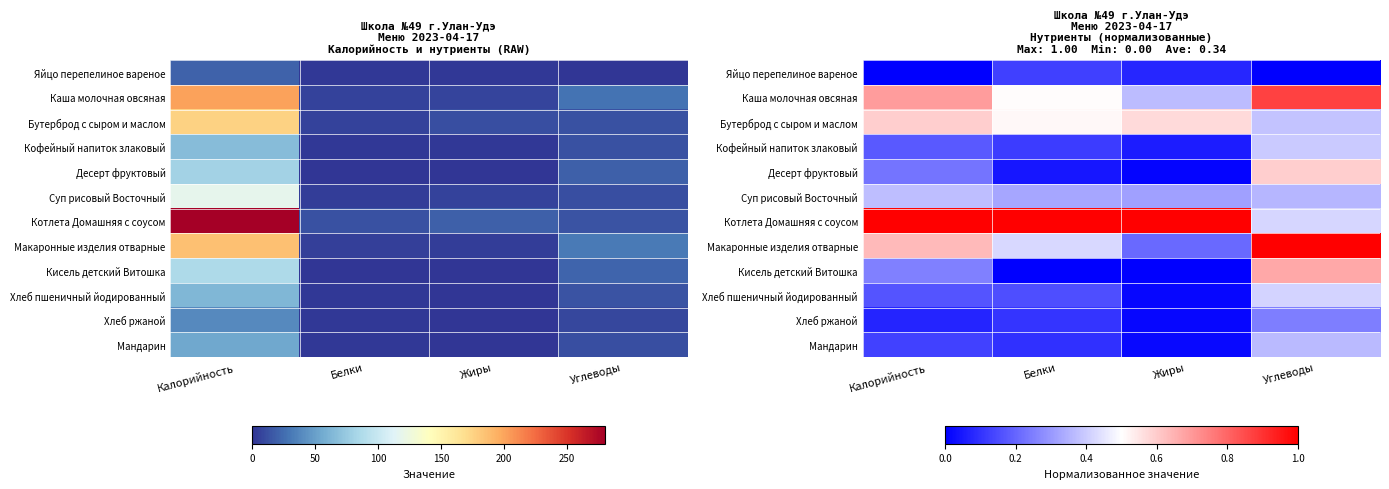

What is the difference between the highest and lowest values at Калорийность?

1.0